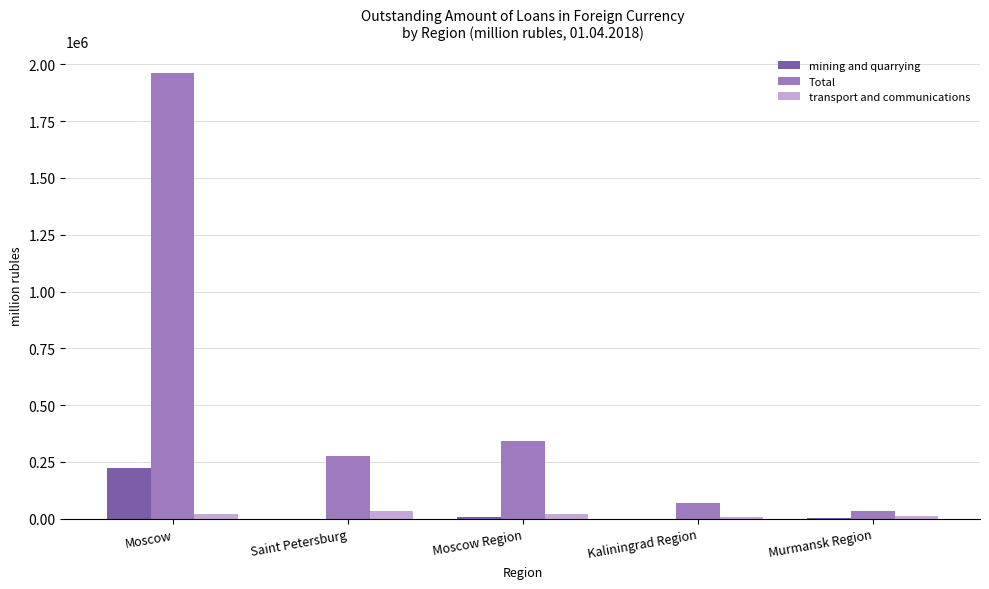

Where is Total nearest to the value 997011?

Moscow Region